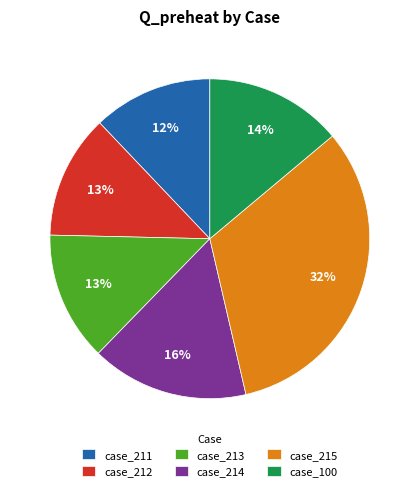

How many segments does this pie chart have?

6